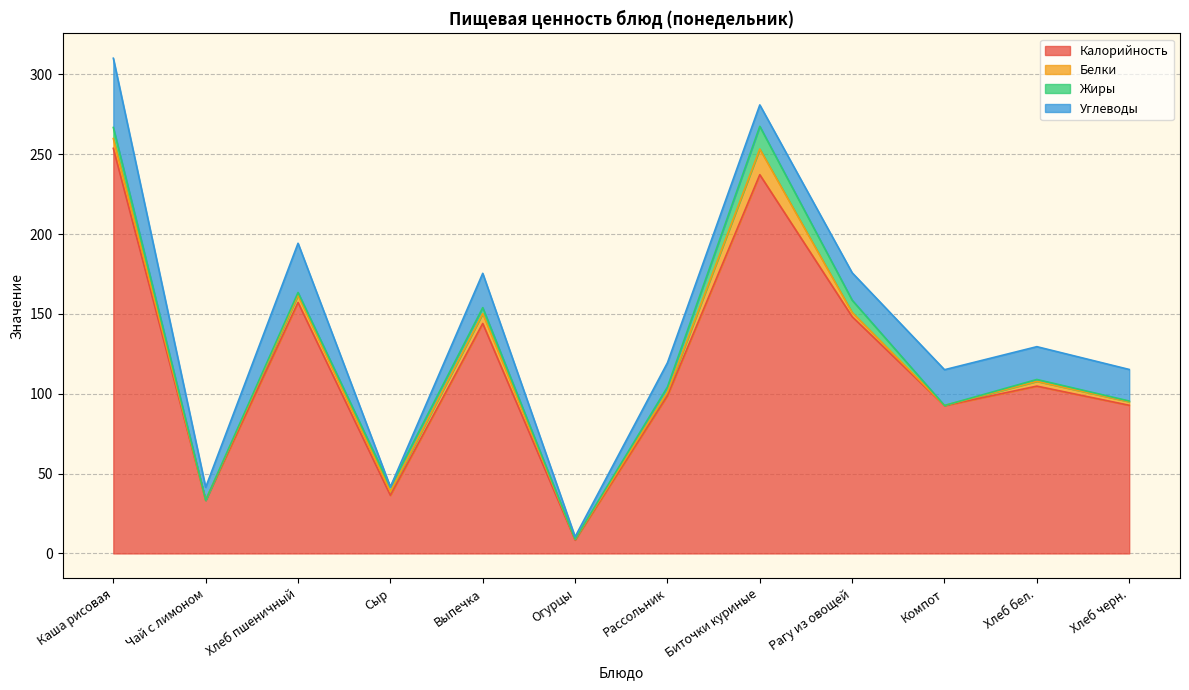

What are all the series names shown in the legend?

Калорийность, Белки, Жиры, Углеводы